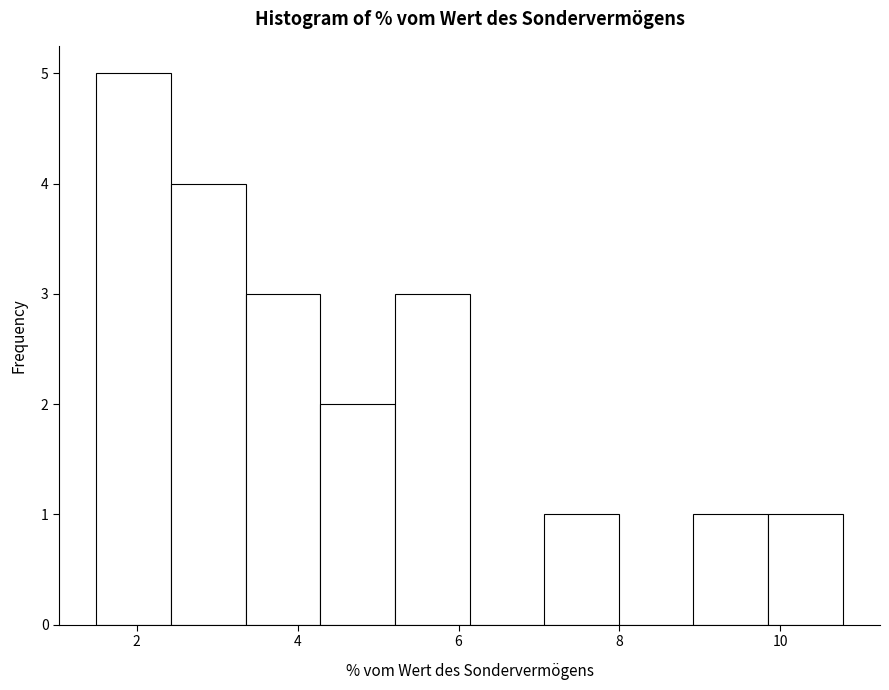

Reading left to right, transcribe this chart: for each bar, give the range it covers on the x-axis and its height. Neither the bar edges nor the heights are printed on the chart, so give them approximately, as read against the axes.

1.6 to 2.4: 5
2.4 to 3.4: 4
3.4 to 4.2: 3
4.2 to 5.2: 2
5.2 to 6.2: 3
6.2 to 7.0: 0
7.0 to 8.0: 1
8.0 to 9.0: 0
9.0 to 9.8: 1
9.8 to 10.8: 1